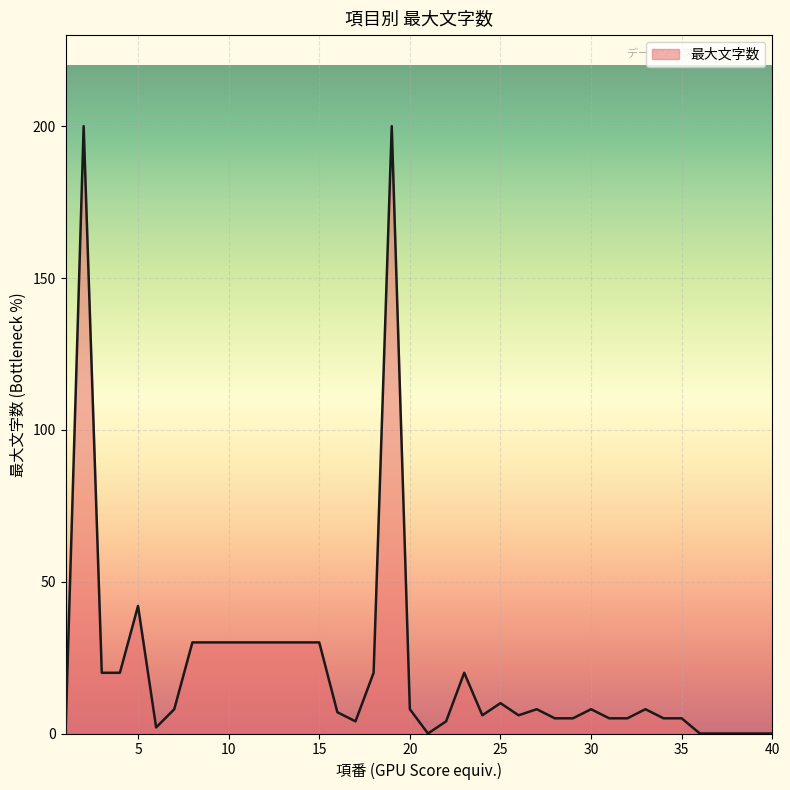

What is the difference between the maximum and minimum values?

200